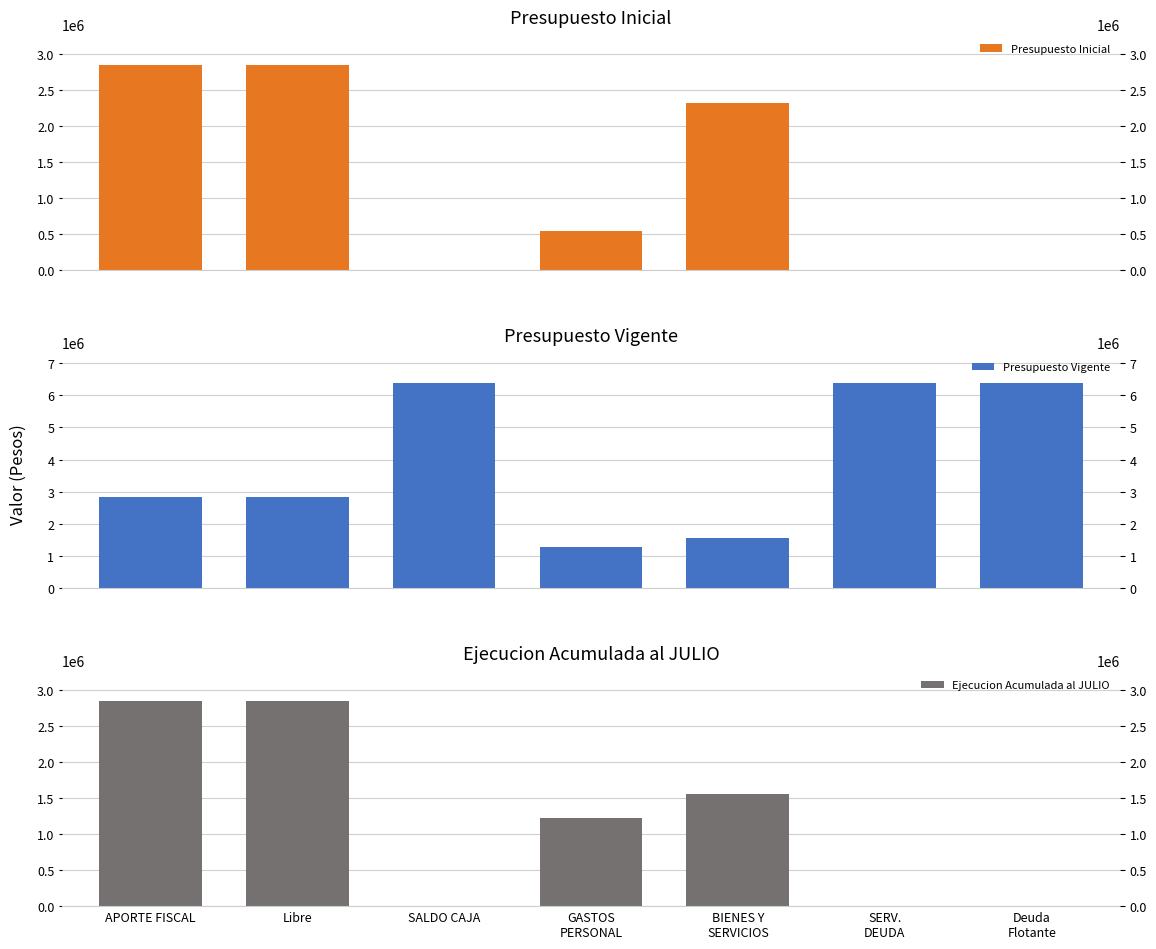

At which label is Ejecucion Acumulada al JULIO closest to 1422642?

BIENES Y
SERVICIOS